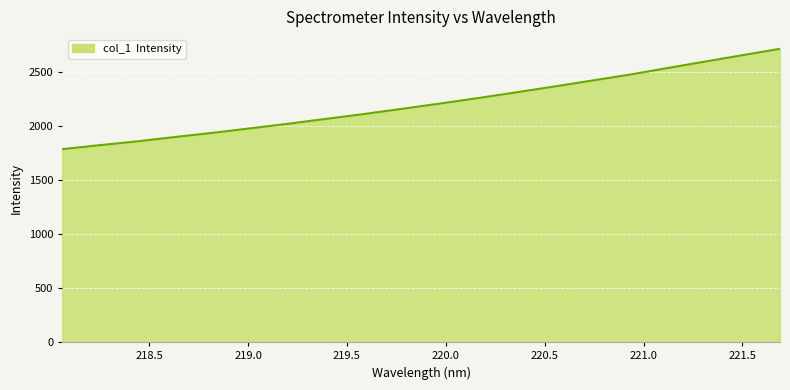

Does the chart have visible grid lines?

Yes